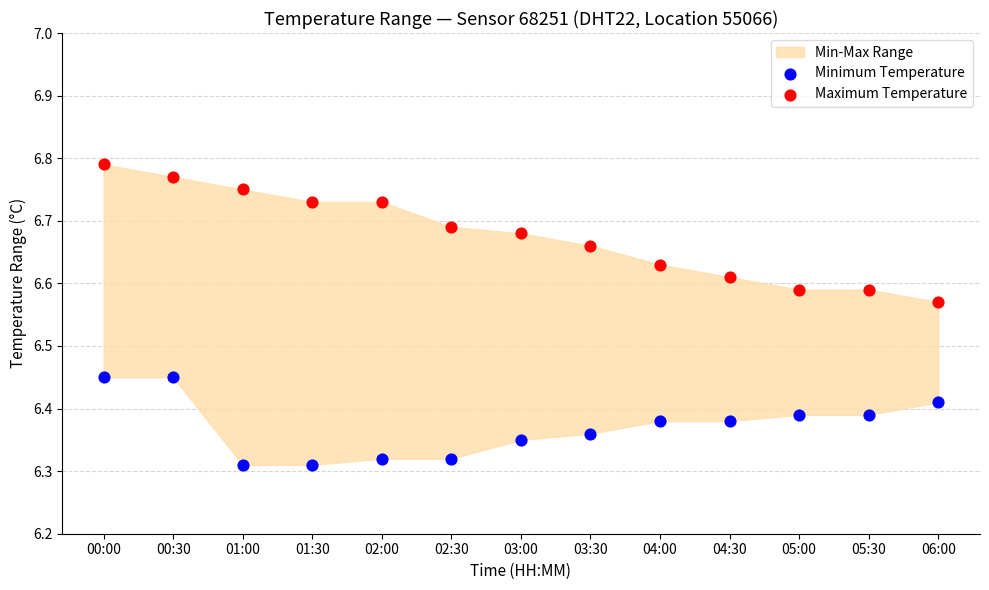

Which series reaches the minimum Y coordinate?

Minimum Temperature